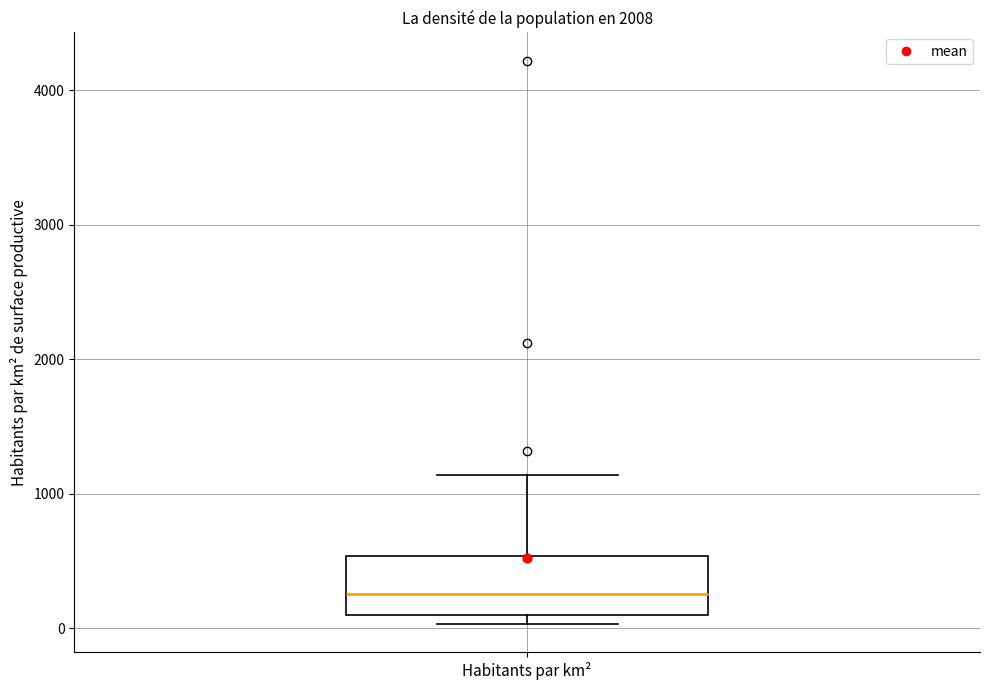

Transcribe this box plot: give where the median line is, the range the box spans, and where the two whiskers end, as read against the y-axis. The values are not printed on the chart, so give them approximately, as read against the axis.

median 300, box 100 to 500, whiskers 0 to 1100